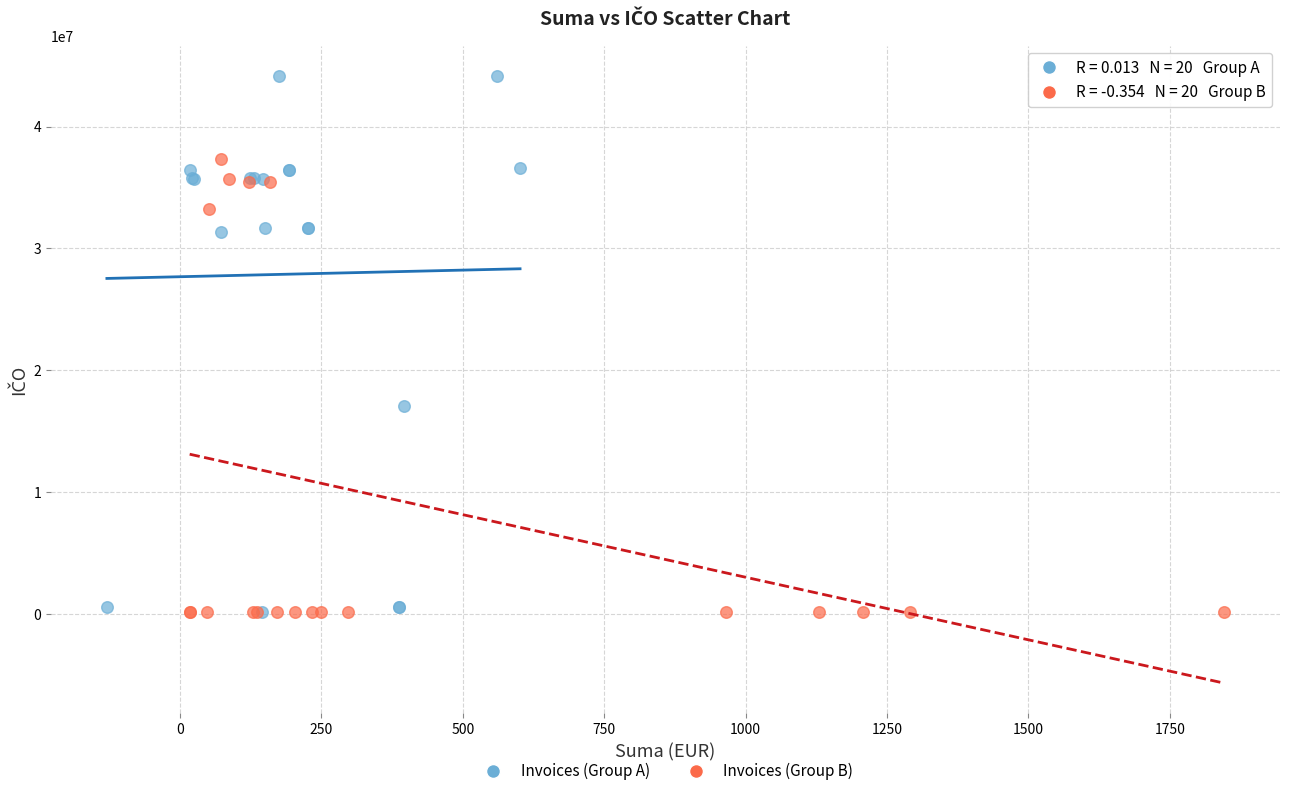

Which series has the widest spread of Y values?

Invoices (Group A)